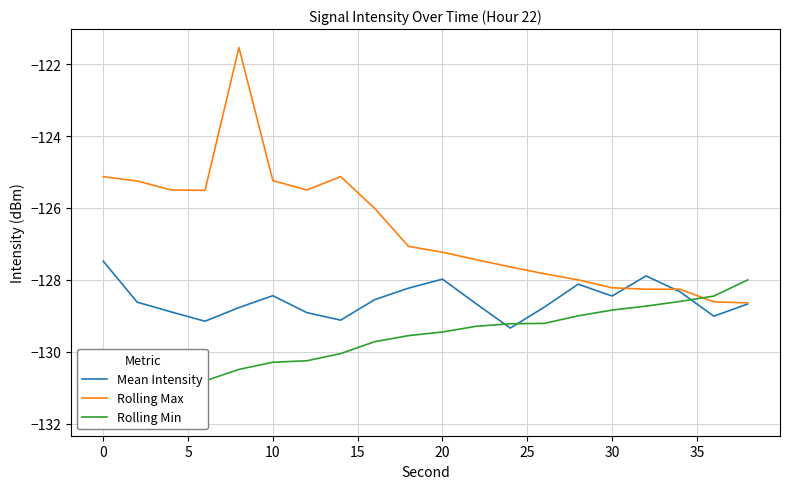

What is the lowest value of the Rolling Max series?

-128.6